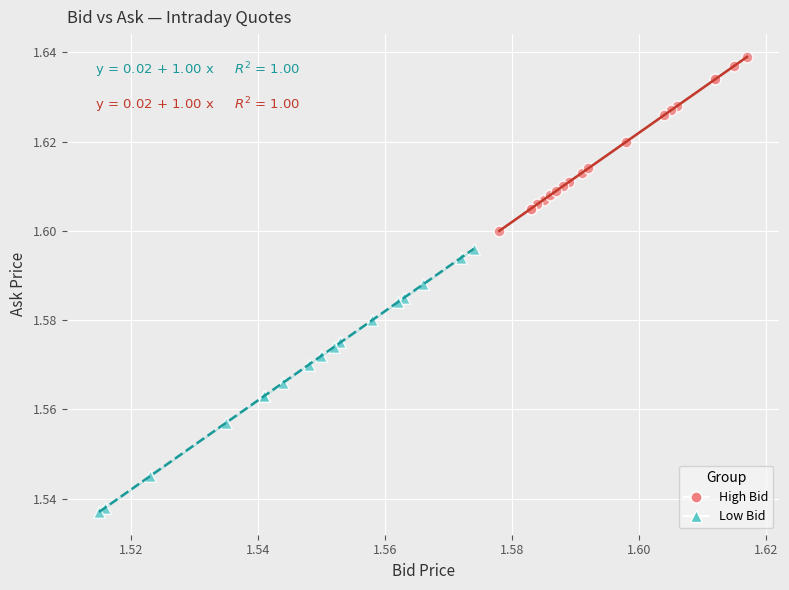

Which series contains the highest Y value?

High Bid